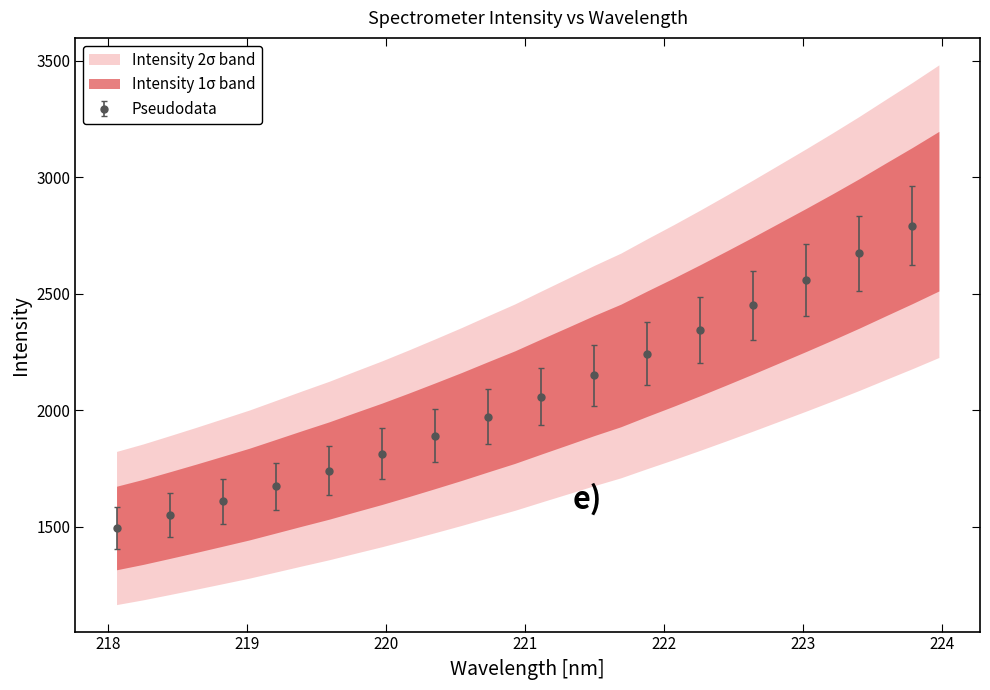

List the labels in order of Intensity (1σ upper) value, largest first.

31, 30, 29, 28, 27, 26, 25, 24, 23, 22, 21, 20, 19, 18, 17, 16, 15, 14, 13, 12, 11, 10, 9, 8, 7, 6, 5, 4, 3, 2, 1, 0